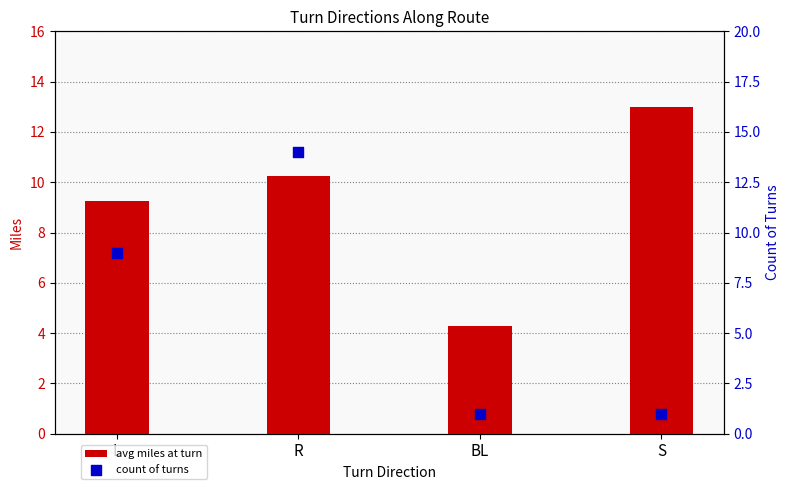

Which series reaches the minimum Y coordinate?

count of turns